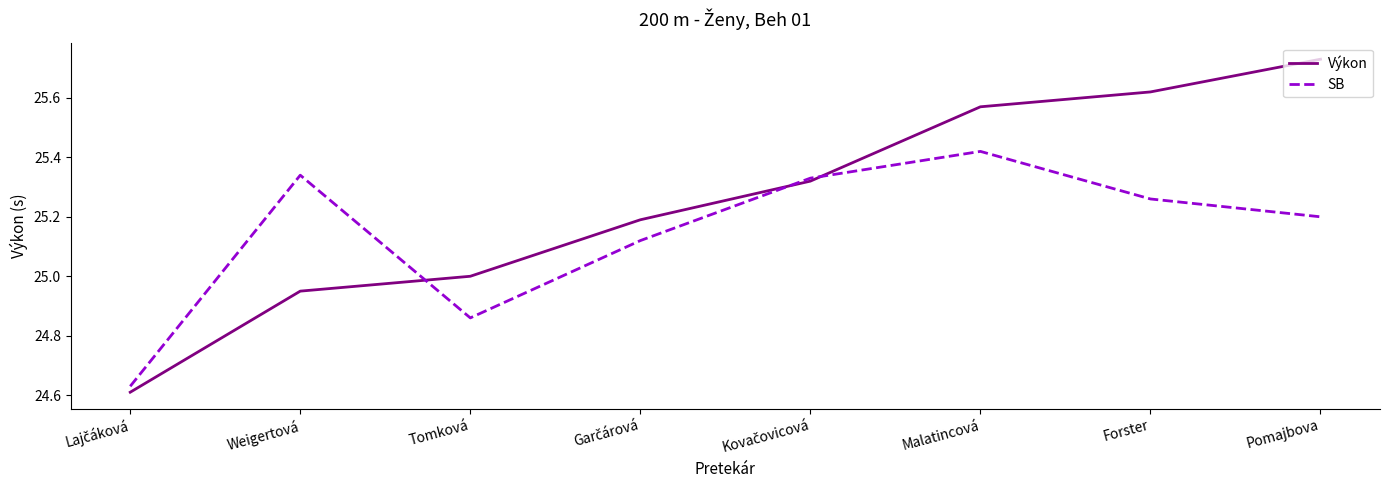

The SB series shows 17.4 at Malatincová. True or false?

False